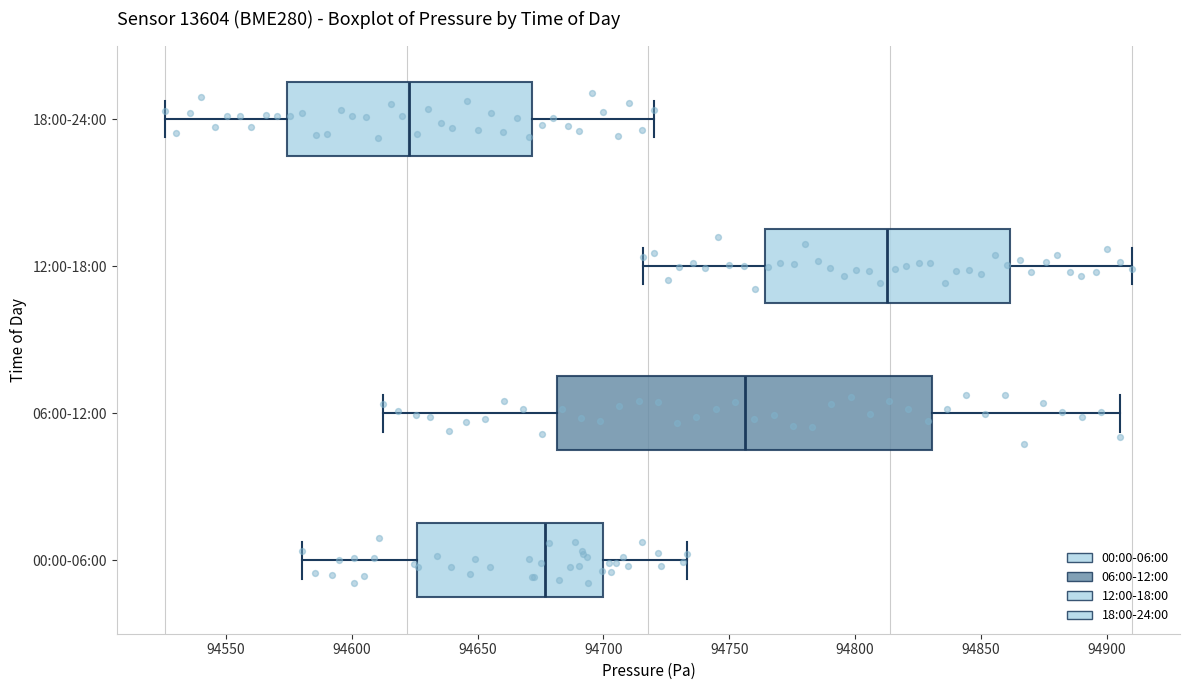

Reading bottom to top, read every box against the x-axis: the position of its median line, the range the box covers, and the ends of its whiskers. The values are not printed on the chart, so give them approximately, as read against the axis.

00:00-06:00: median 94675, box 94625 to 94700, whiskers 94580 to 94735
06:00-12:00: median 94755, box 94680 to 94830, whiskers 94615 to 94905
12:00-18:00: median 94815, box 94765 to 94860, whiskers 94715 to 94910
18:00-24:00: median 94625, box 94575 to 94670, whiskers 94525 to 94720